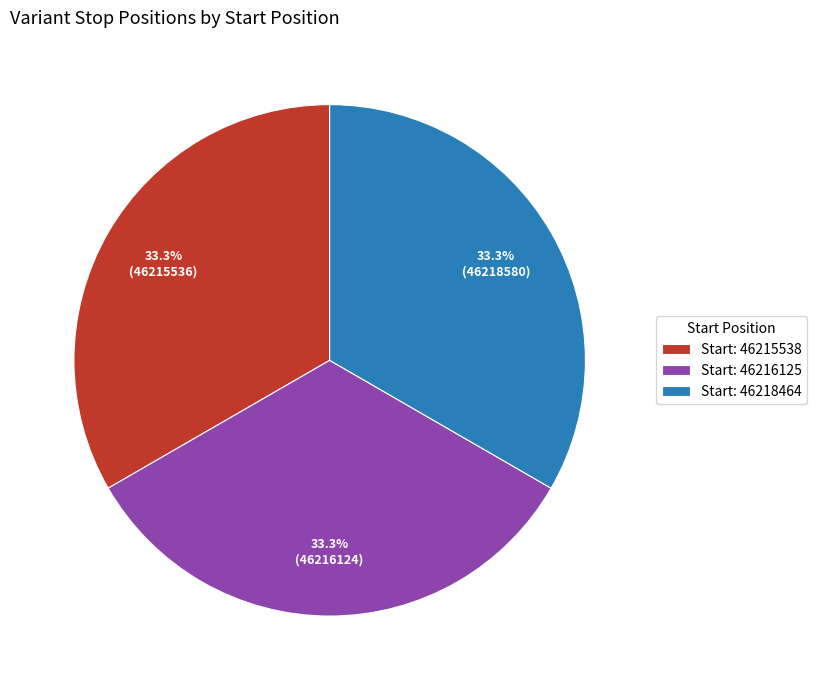

Does Start: 46216125 represent more than half of the total?

No